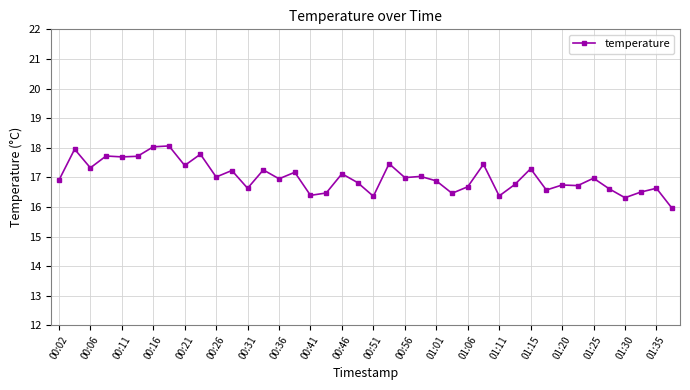

Count the number of values greater than 16.

39